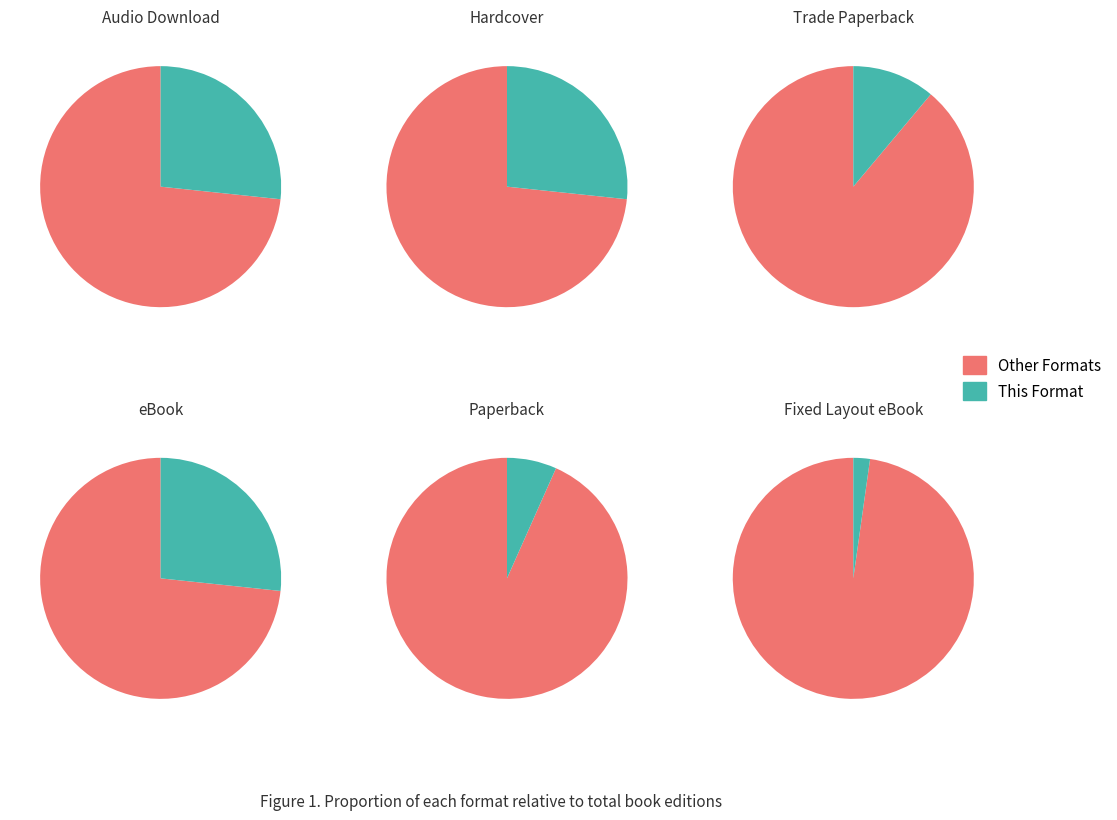

Is the sum of Paperback and Audio Download greater than half?

No